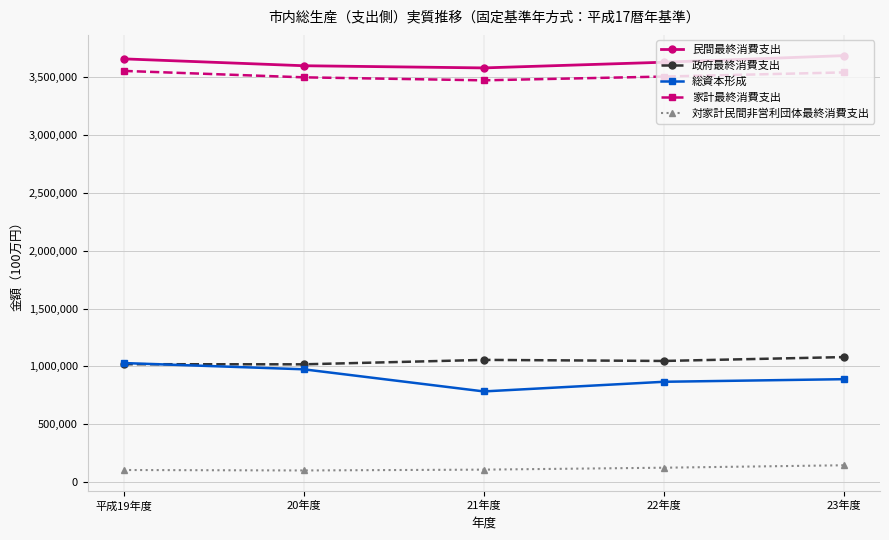

Rank the series at 23年度 from lowest to highest value.

対家計民間非営利団体最終消費支出, 総資本形成, 政府最終消費支出, 家計最終消費支出, 民間最終消費支出